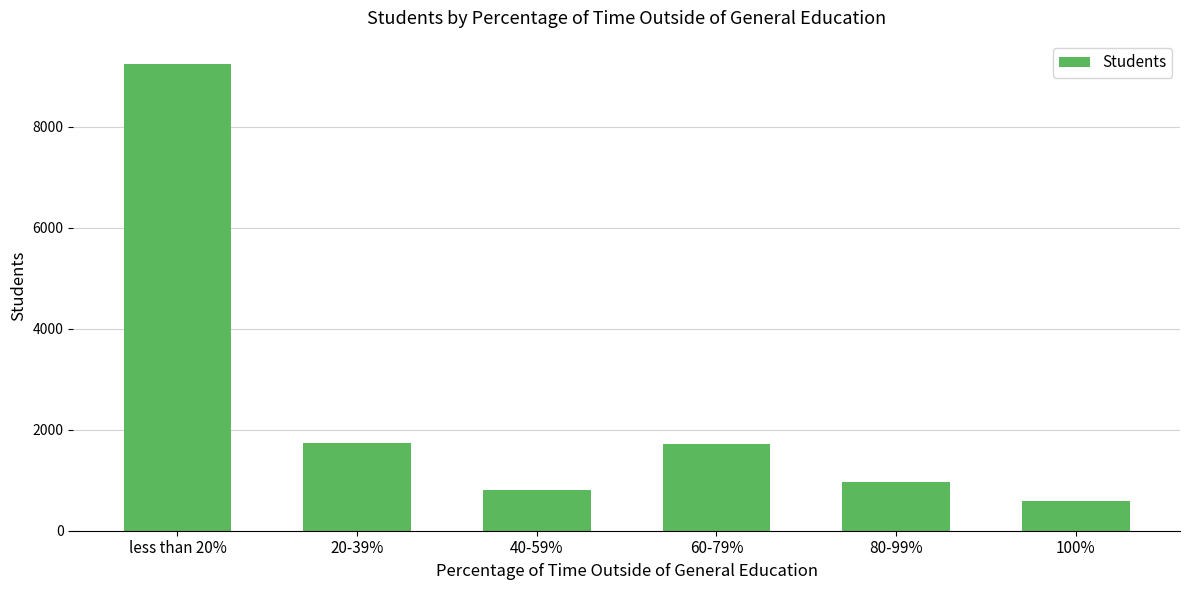

What is the change in value from less than 20% to 40-59%?

-8428